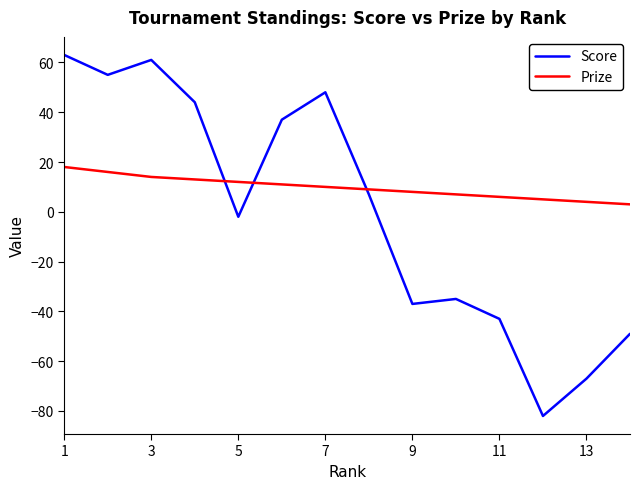

How many values in Score are above zero?

7